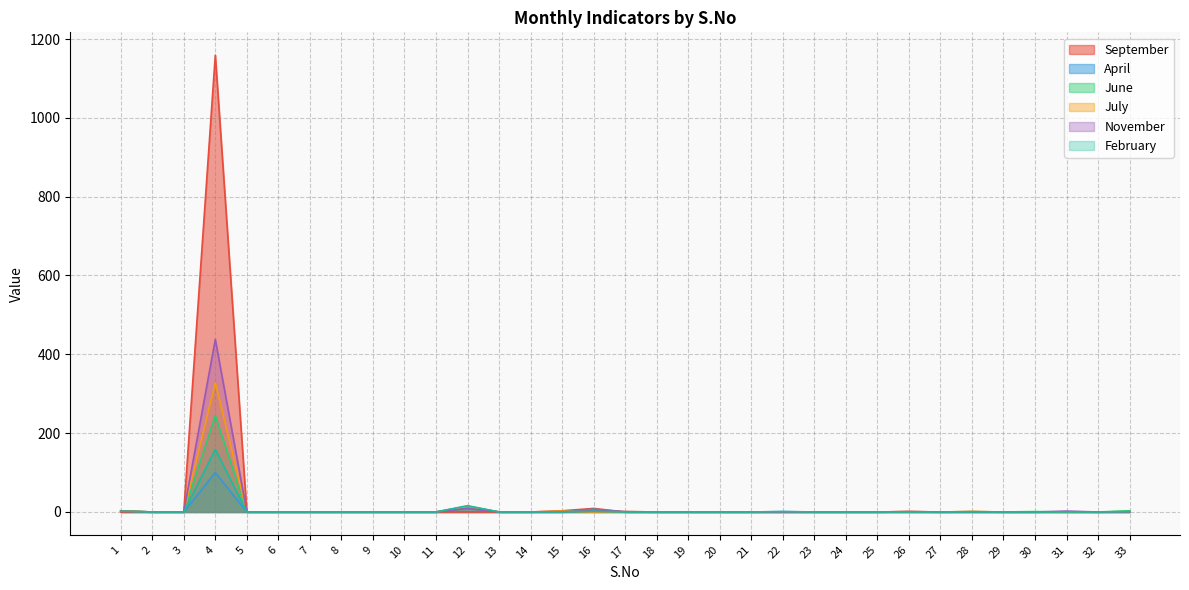

How many lines are shown in the chart?

6